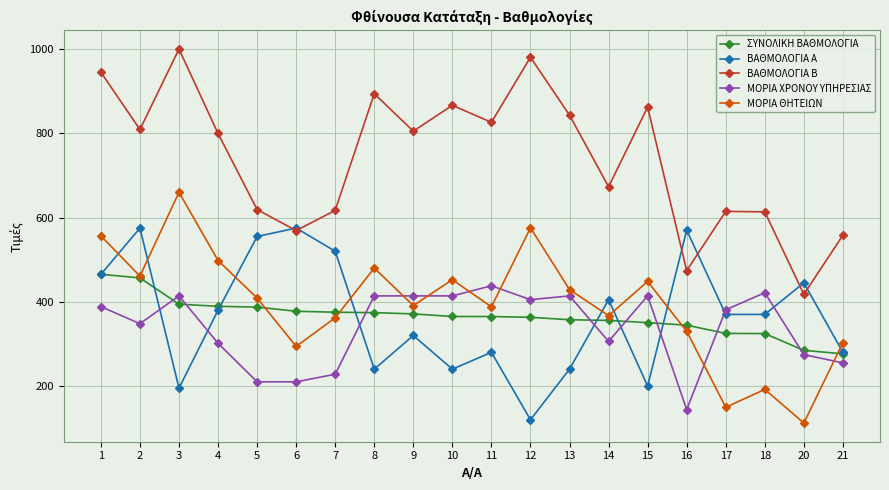

Which series has the widest spread of values?

ΒΑΘΜΟΛΟΓΙΑ Β